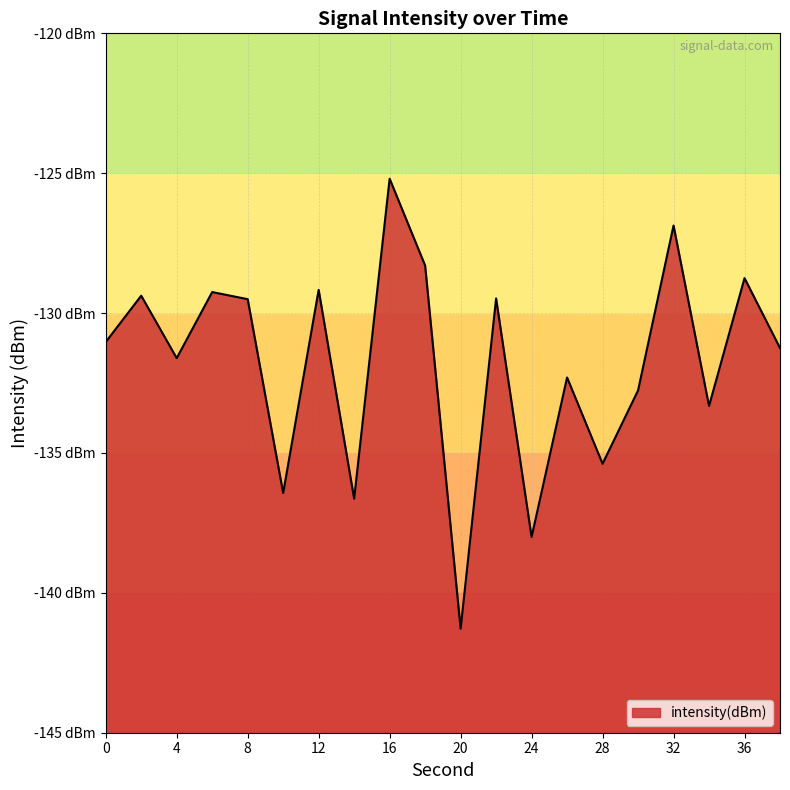

What is the value of the 16th point from the left?

-132.8